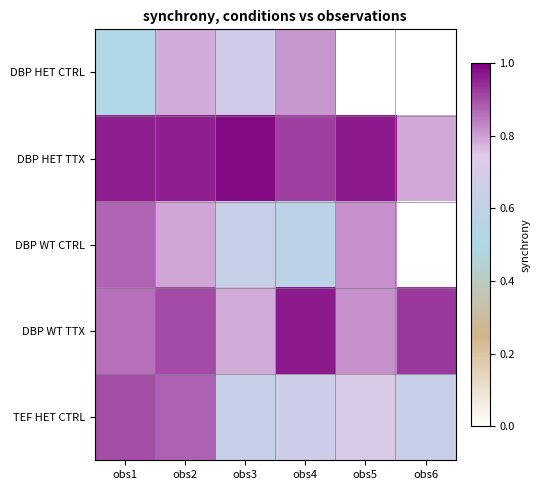

What is the difference between the second highest and second lowest values in the TEF HET CTRL series?

0.2